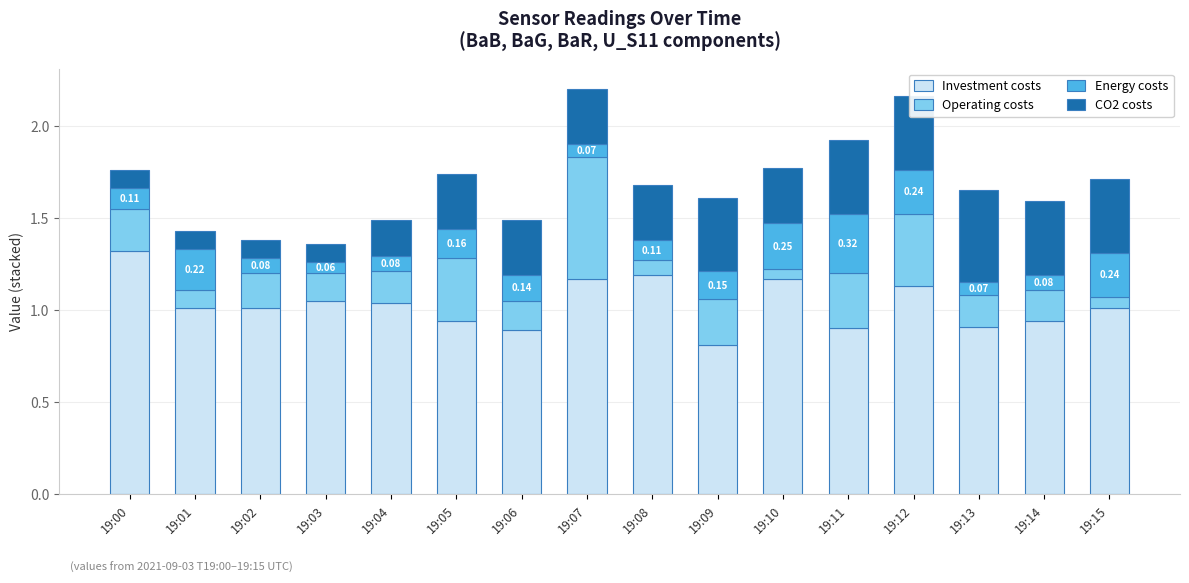

What is the total value across all series at 19:04?

1.5